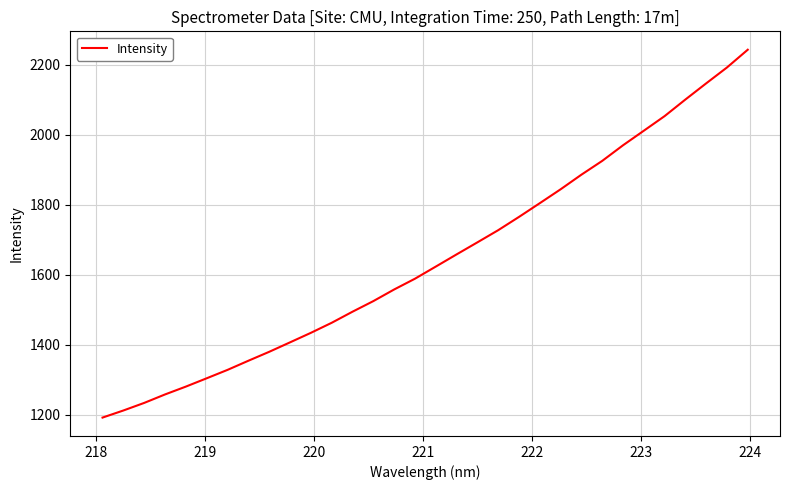

What is the difference between the maximum and minimum values?

1051.5